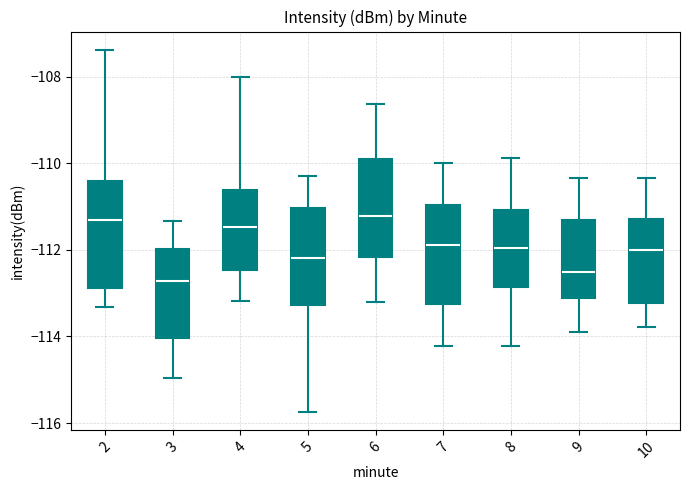

Where is the upper edge of the box at x = 8 on the y-axis? The values are not printed on the chart, so give them approximately, as read against the axis.

-111.0